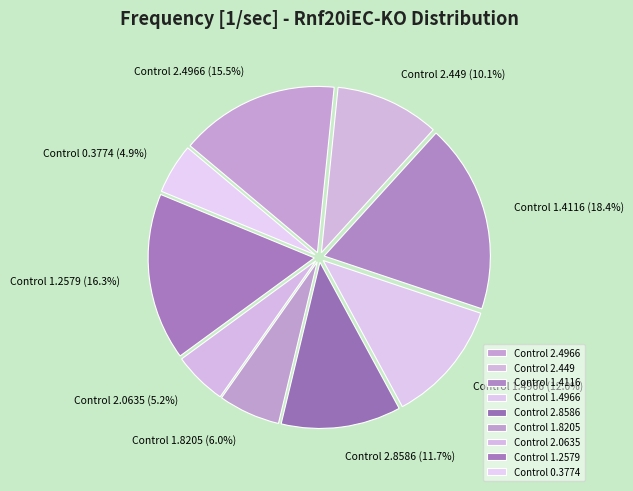

Count the number of slices in the pie.

9